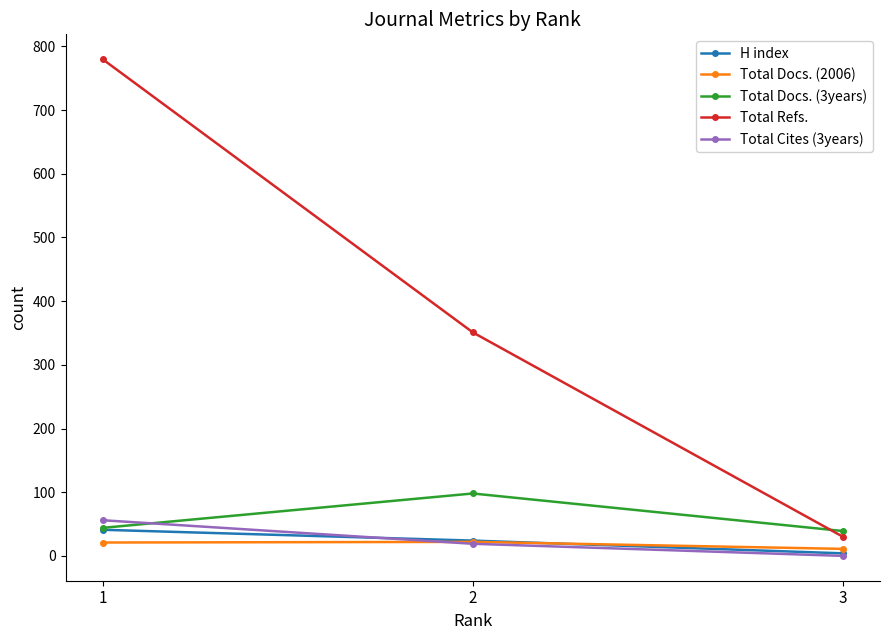

What is the value of the Total Docs. (2006) point at the 1st from the left?

21